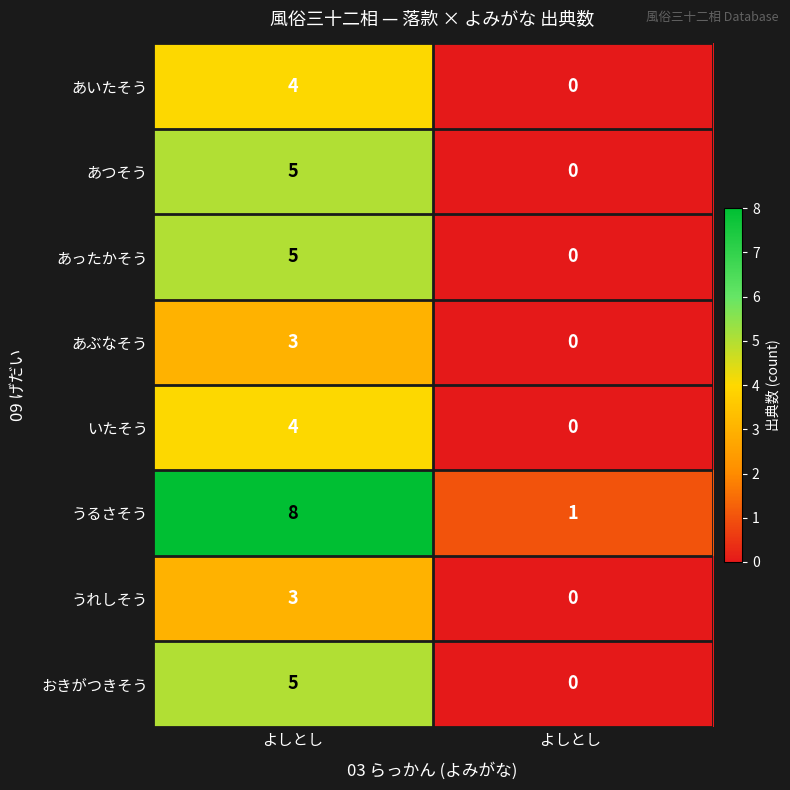

What is the spread (max minus min) of values at よしとし?

5